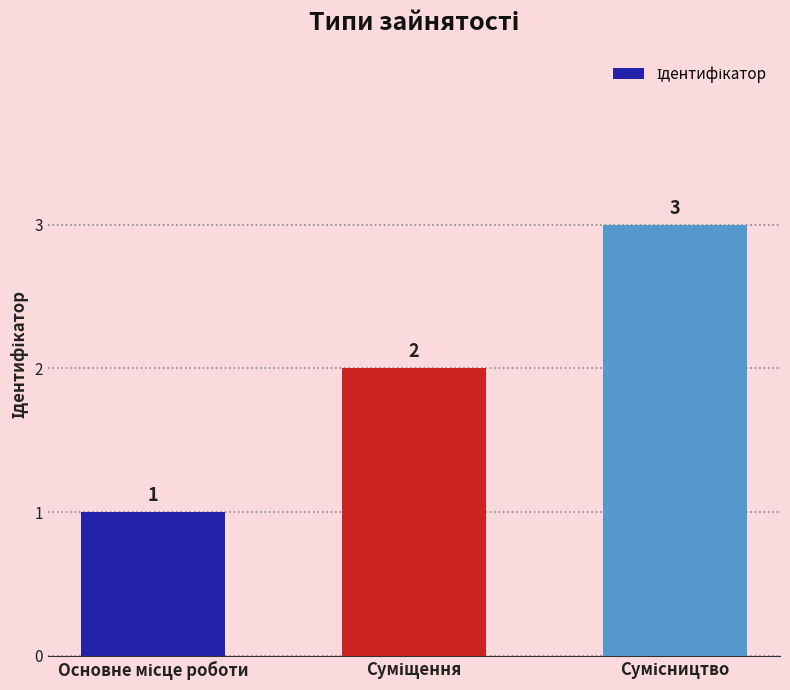

What is the average value?

2